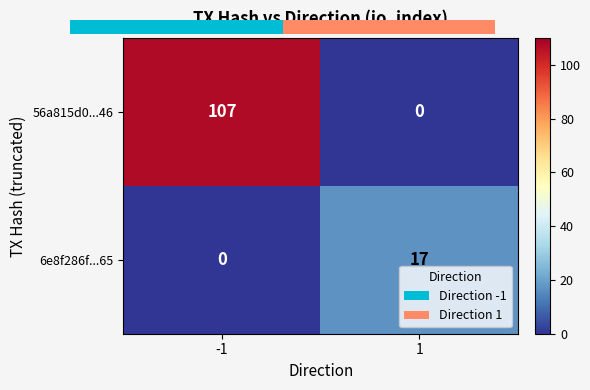

How many positive values does the 56a815d0...46 series have?

1